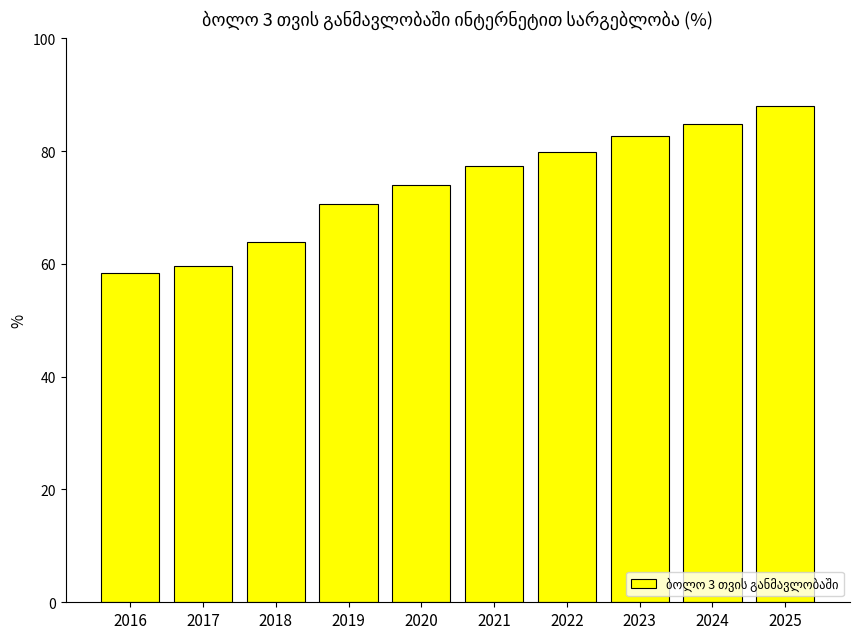

The value at 2024 is 84.8. True or false?

True